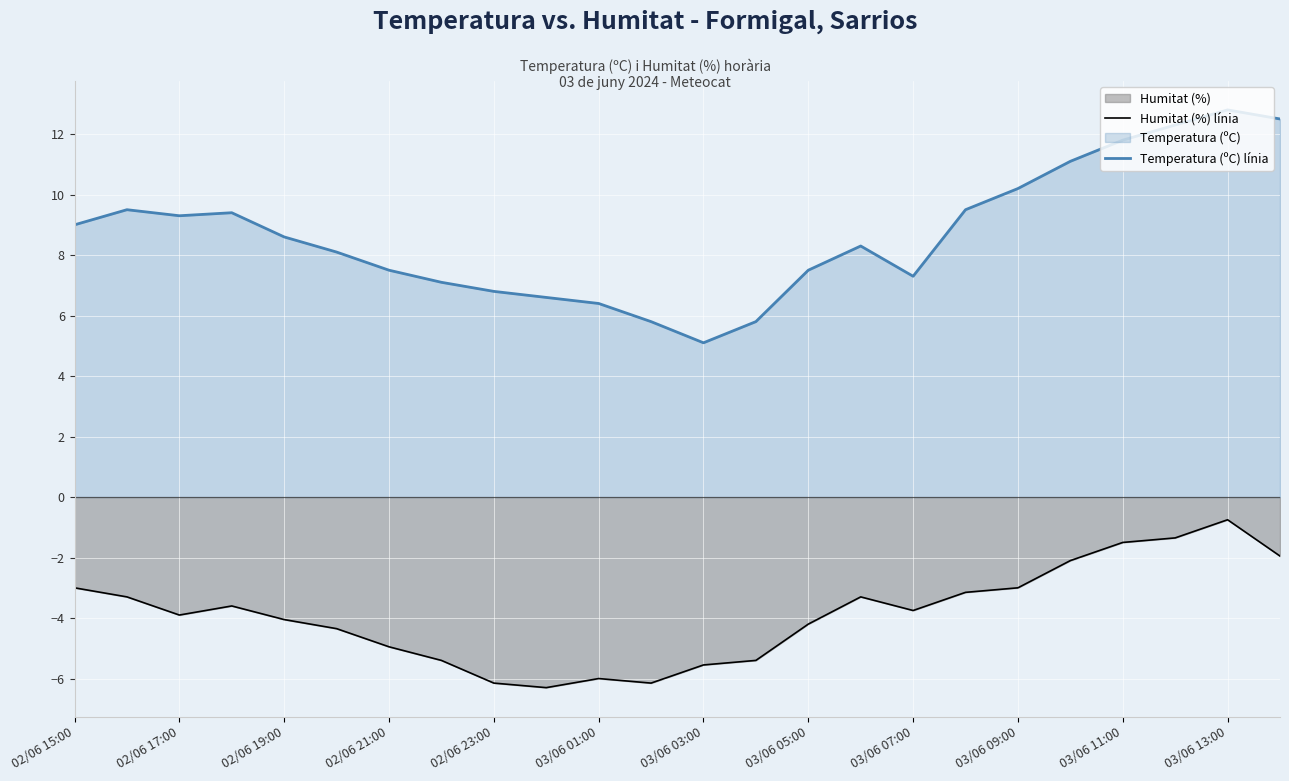

True or false: Temperatura (ºC) línia and Humitat (%) línia intersect in this chart.

False